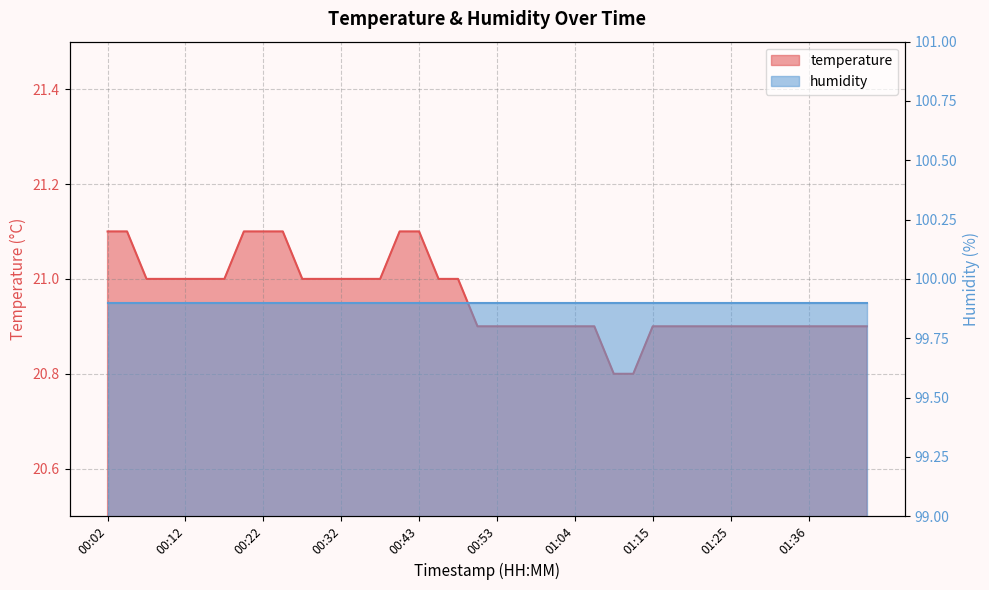

Which has a higher value, 00:48 or 00:45?

00:48